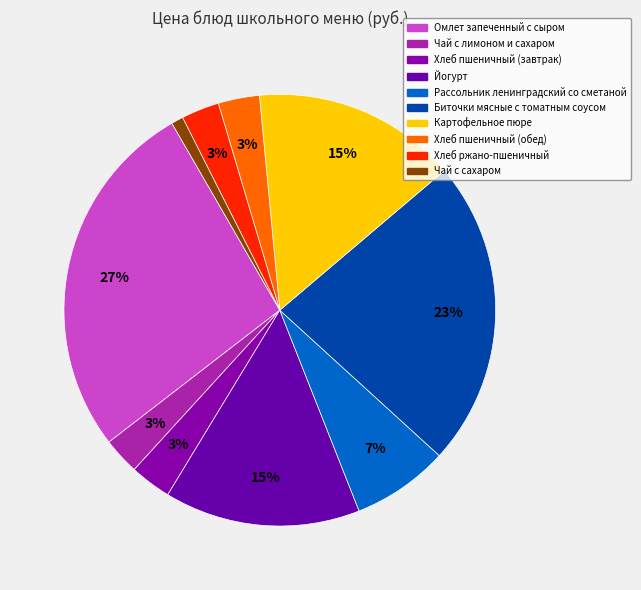

To the nearest percent, what is the combined percentage of Биточки мясные с томатным соусом and Хлеб пшеничный (обед)?

26%